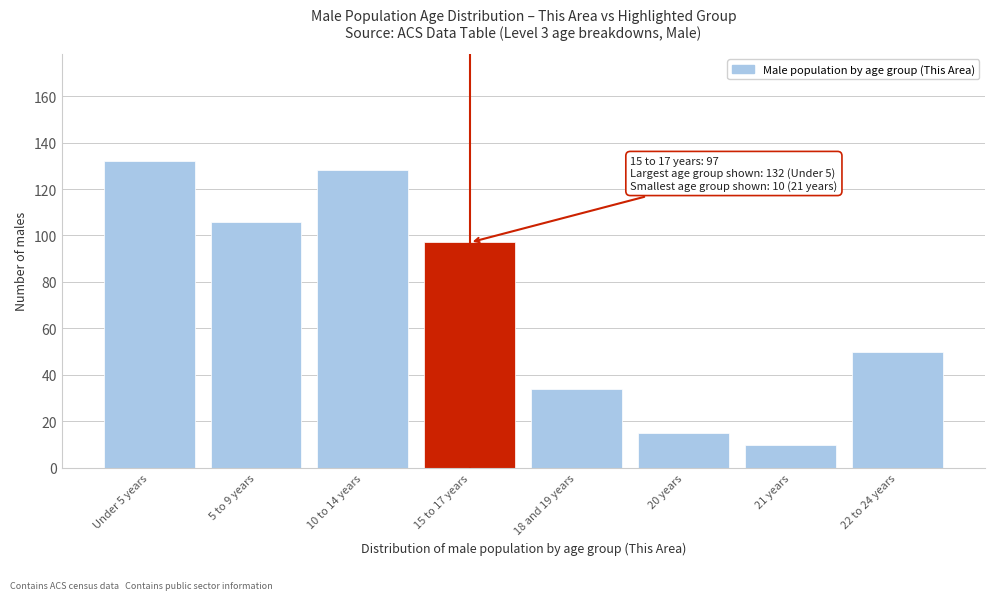

Reading left to right, transcribe all the data shown in this chart.

Under 5 years=132	5 to 9 years=106	10 to 14 years=128	15 to 17 years=97	18 and 19 years=34	20 years=15	21 years=10	22 to 24 years=50